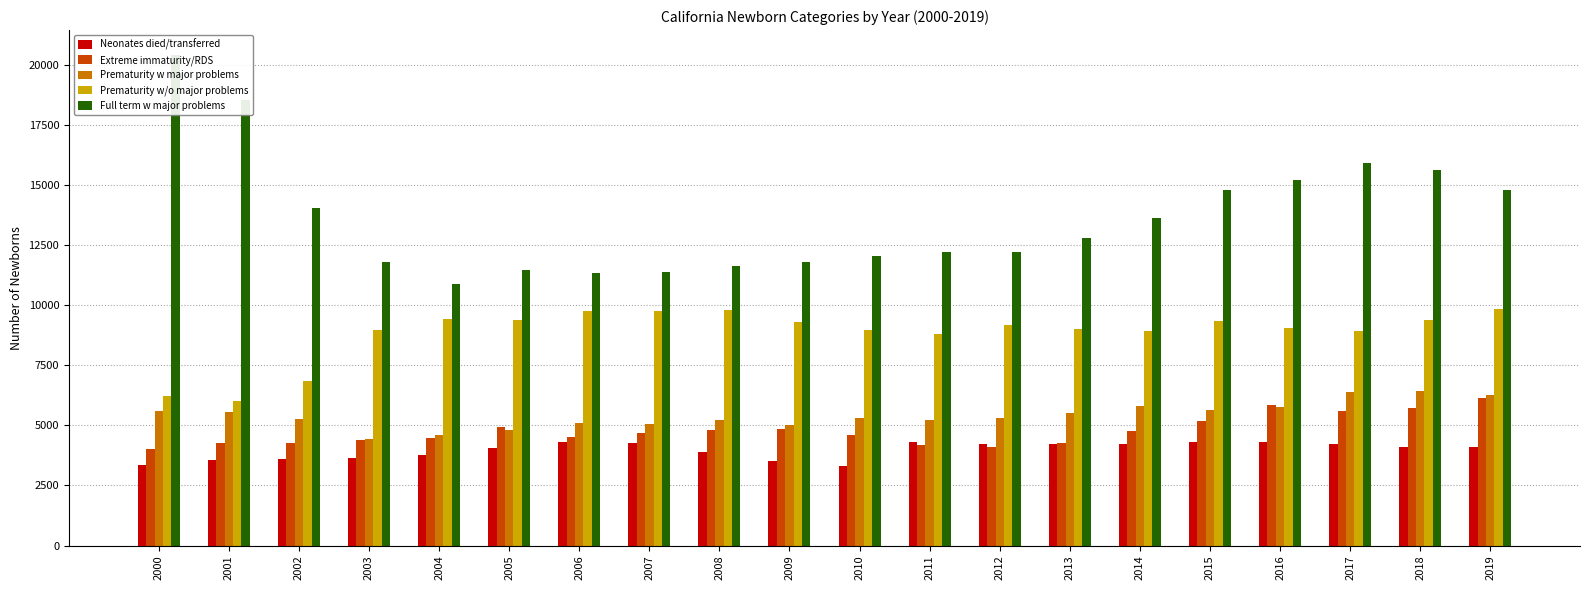

At which label does Prematurity w/o major problems reach its peak?

2019